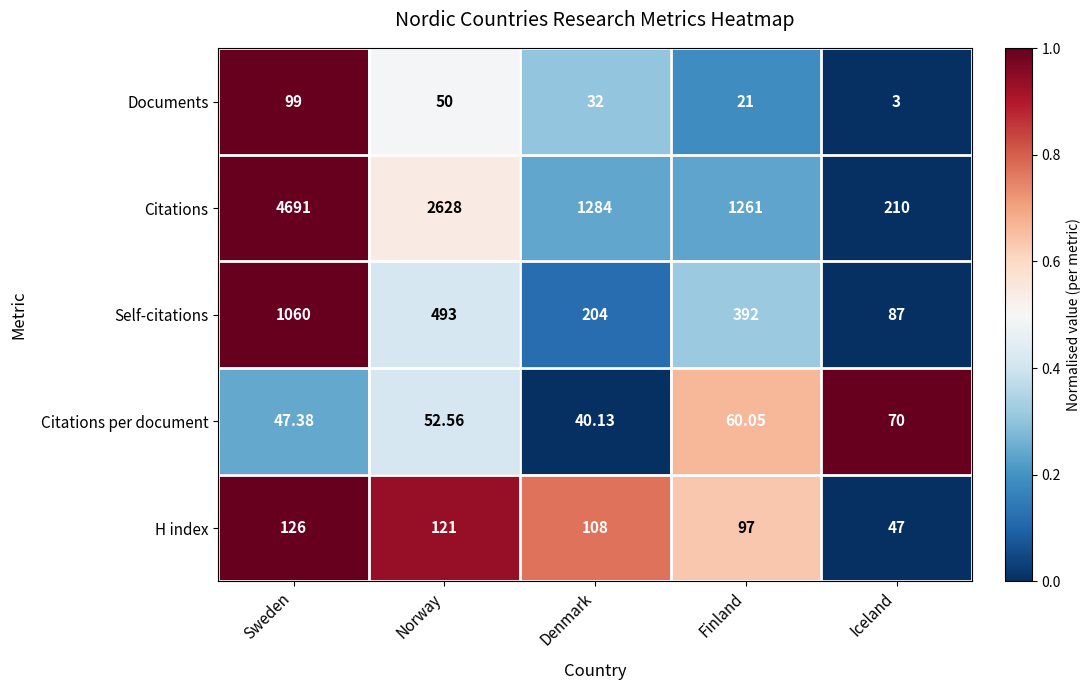

Where is Citations nearest to the value 2450?

Norway